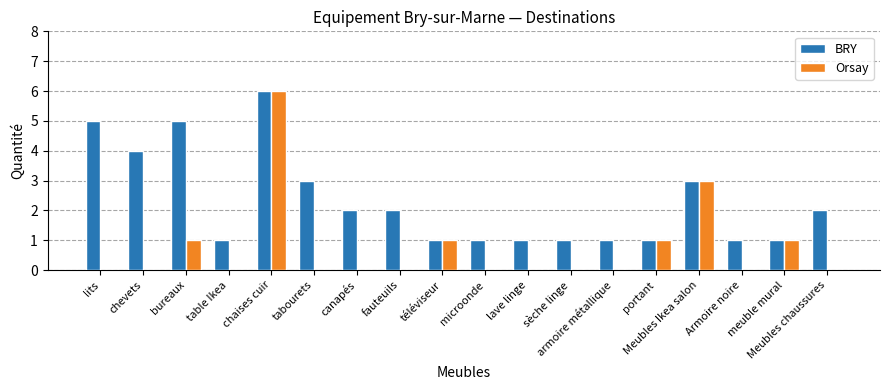

What is the approximate value of BRY at chaises cuir?

6